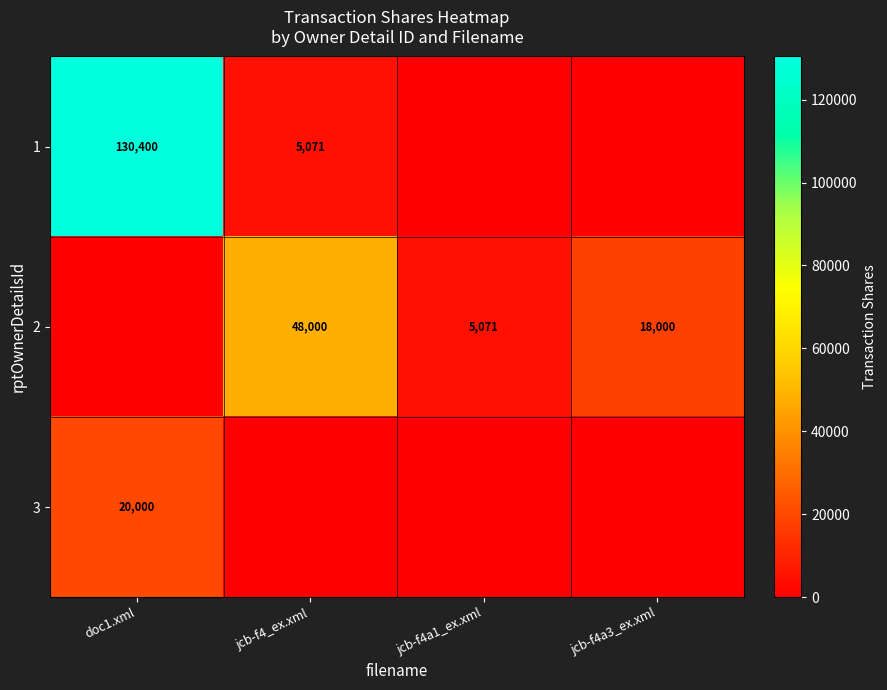

What is the average value of the row_2 series?

5000